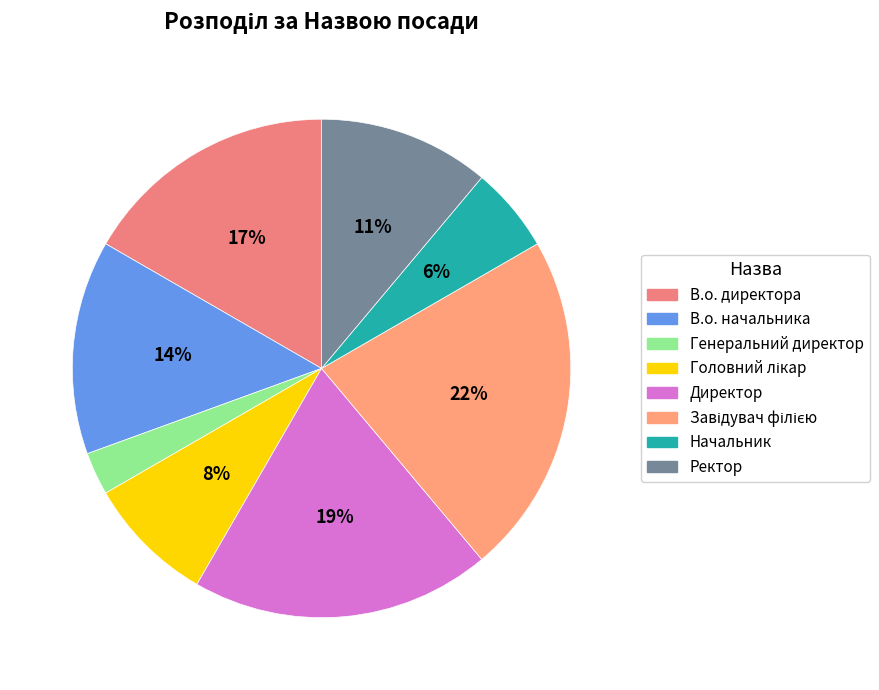

What percentage is NOT represented by В.о. начальника?

86.1%